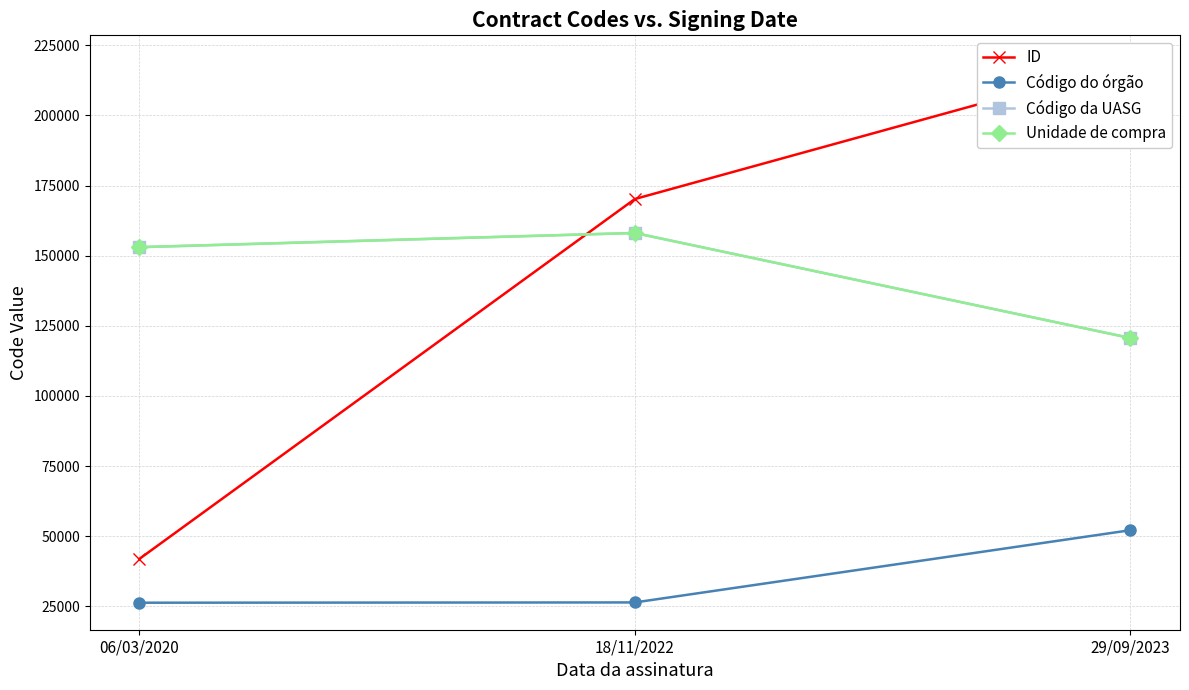

Rank the series at 29/09/2023 from lowest to highest value.

Código do órgão, Código da UASG, Unidade de compra, ID